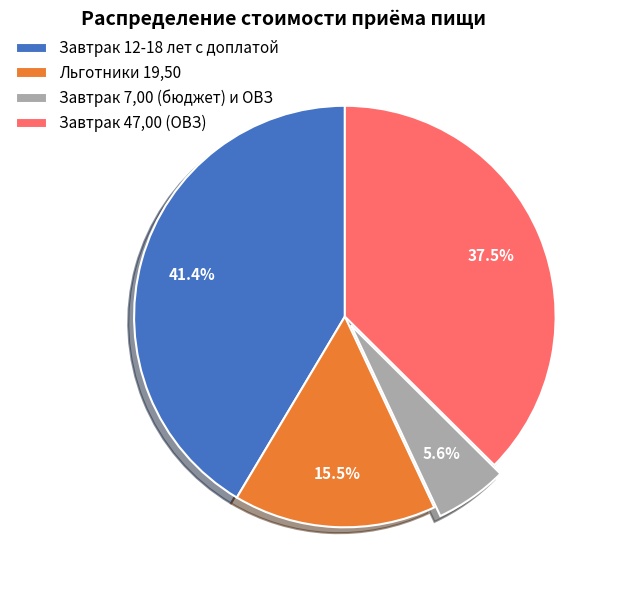

How much of the chart is everything except Завтрак 7,00 (бюджет) и ОВЗ?

94.4%